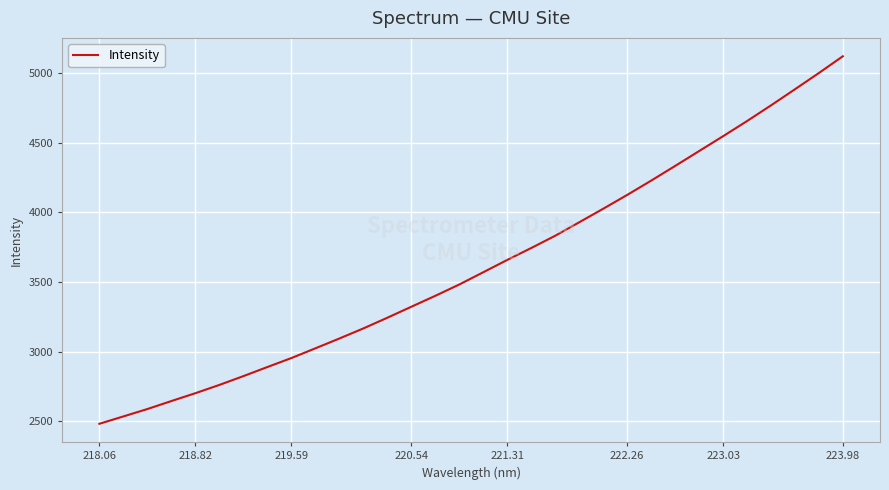

What is the greatest value displayed?

5118.6